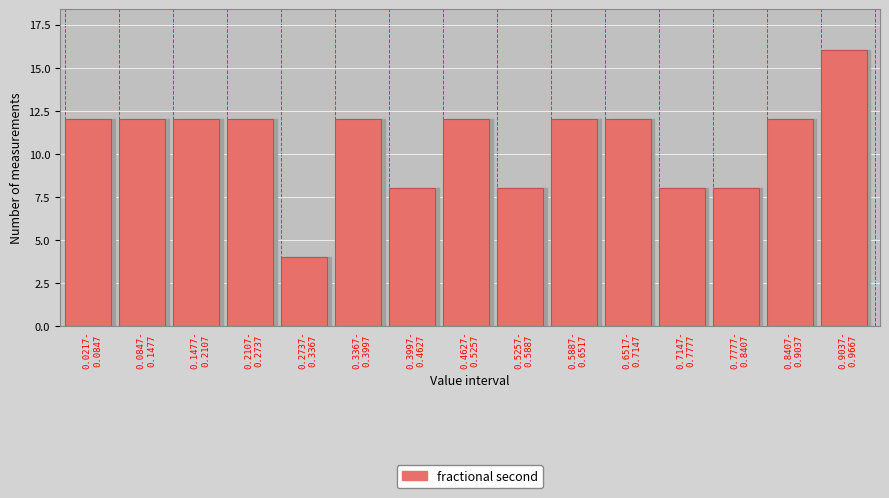

Reading left to right, extract all data points from this chart.

12	12	12	12	4	12	8	12	8	12	12	8	8	12	16